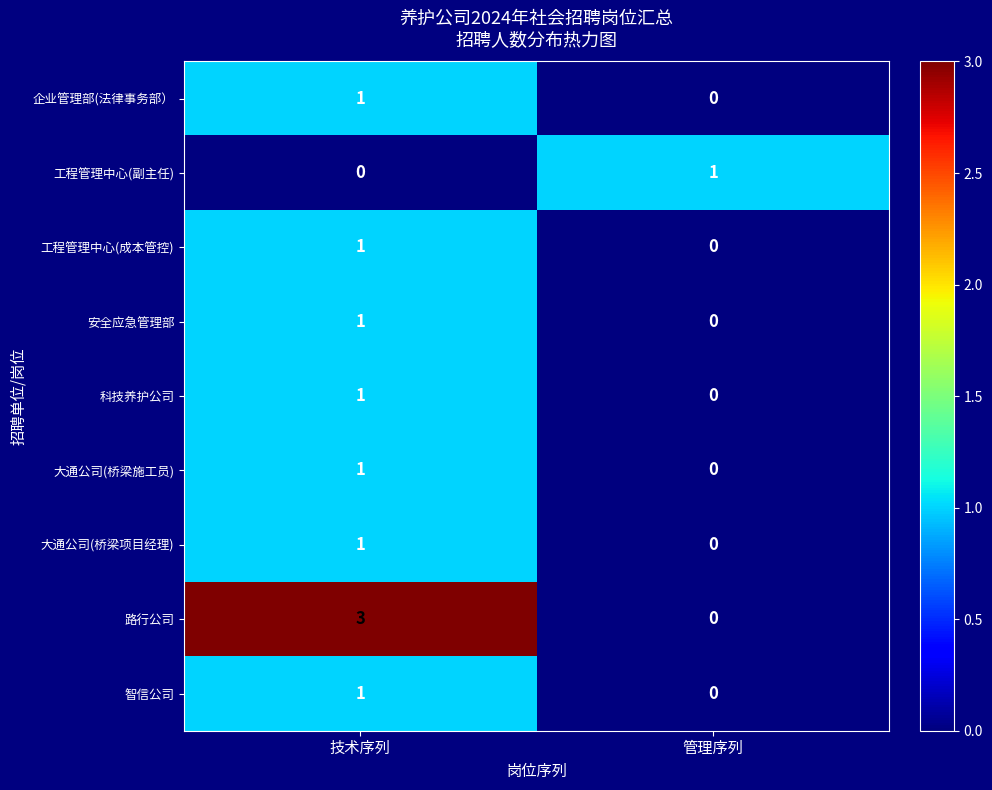

The 企业管理部(法律事务部） series shows 1 at 技术序列. True or false?

True